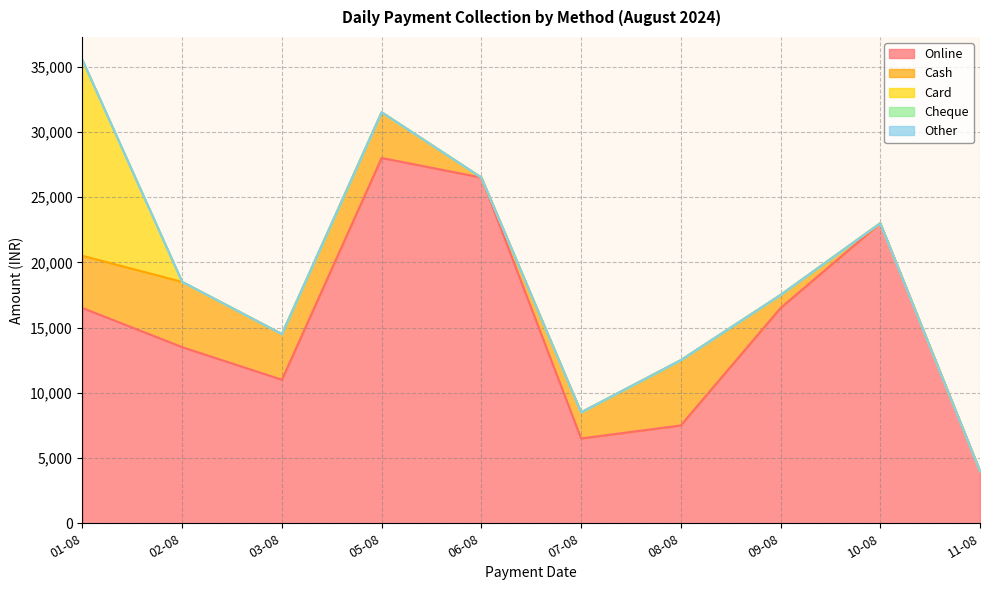

What is the average value of the Online series?

15300